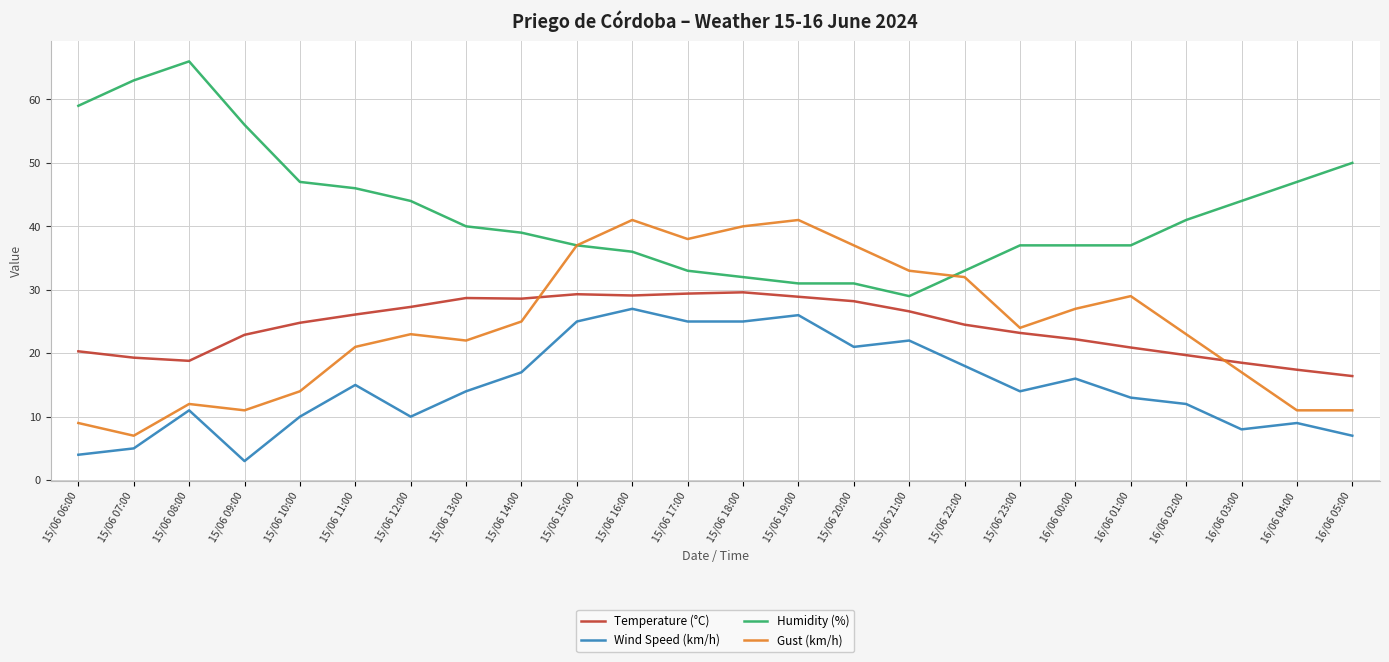

The Humidity (%) series shows 71.9 at 16/06 02:00. True or false?

False